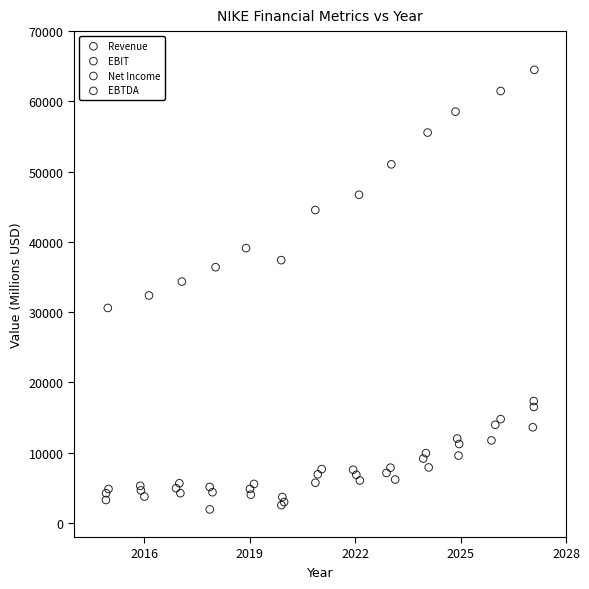

Which series contains the highest Y value?

Revenue